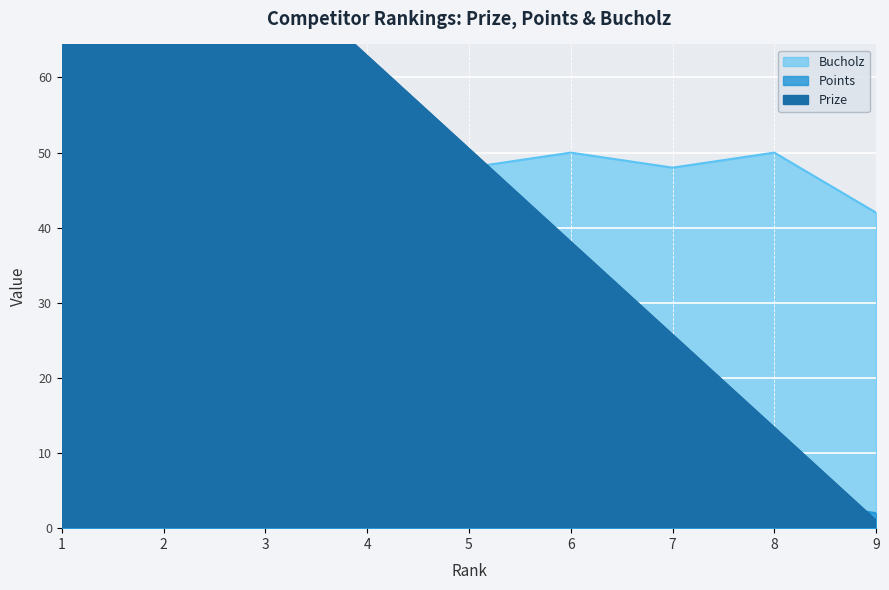

What are all the series names shown in the legend?

Prize, Points, Bucholz